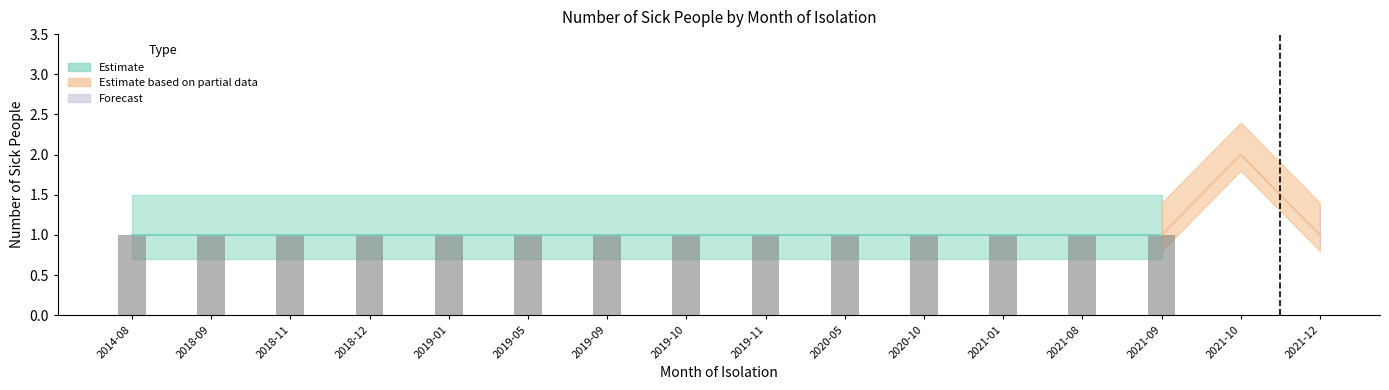

What is the maximum value shown in the chart?

2